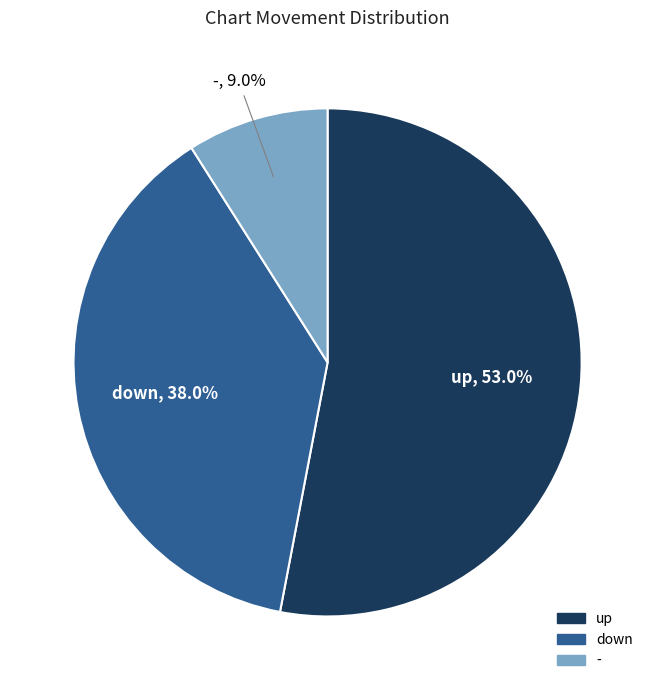

Which category accounts for the majority?

up